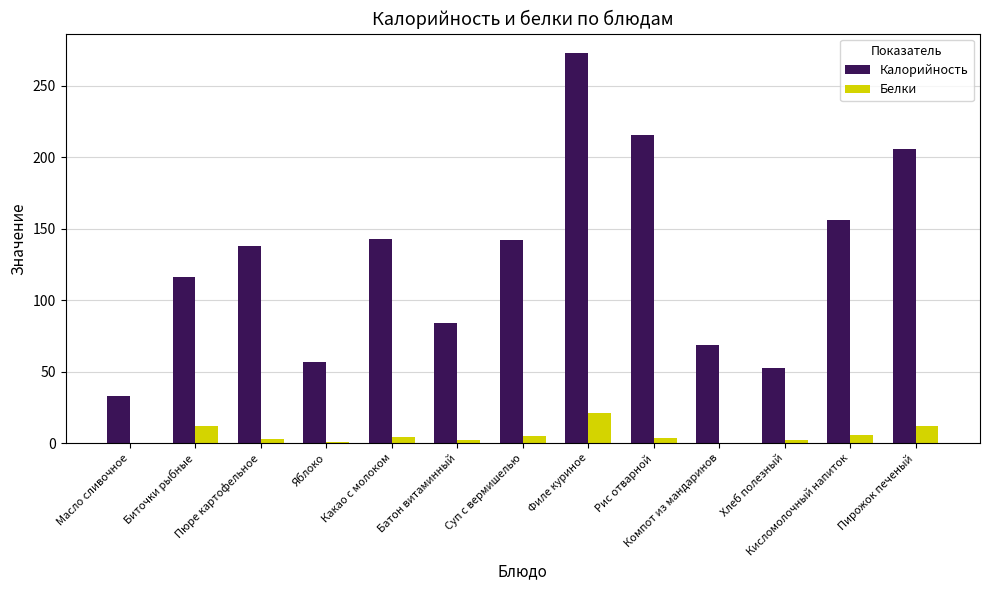

At which category is the sum across all series the highest?

Филе куриное